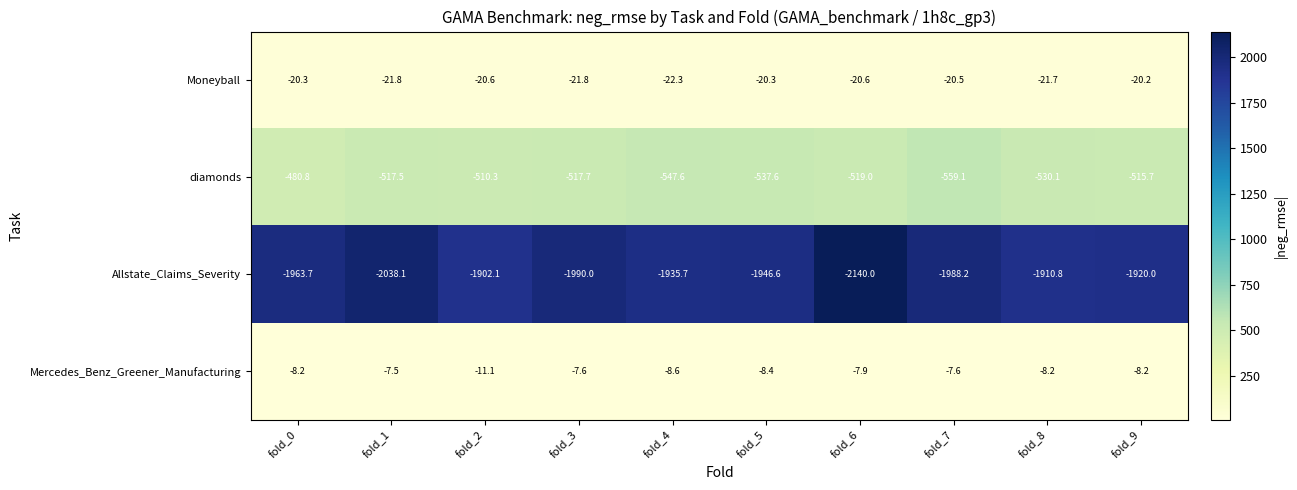

What is the total value across all series at fold_7?

-2575.4